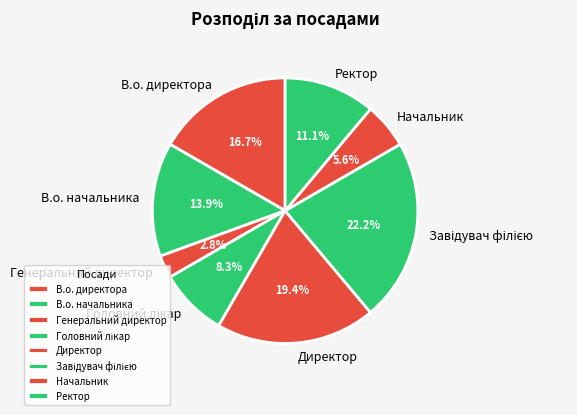

To the nearest percent, what is the combined percentage of Ректор and В.о. директора?

28%